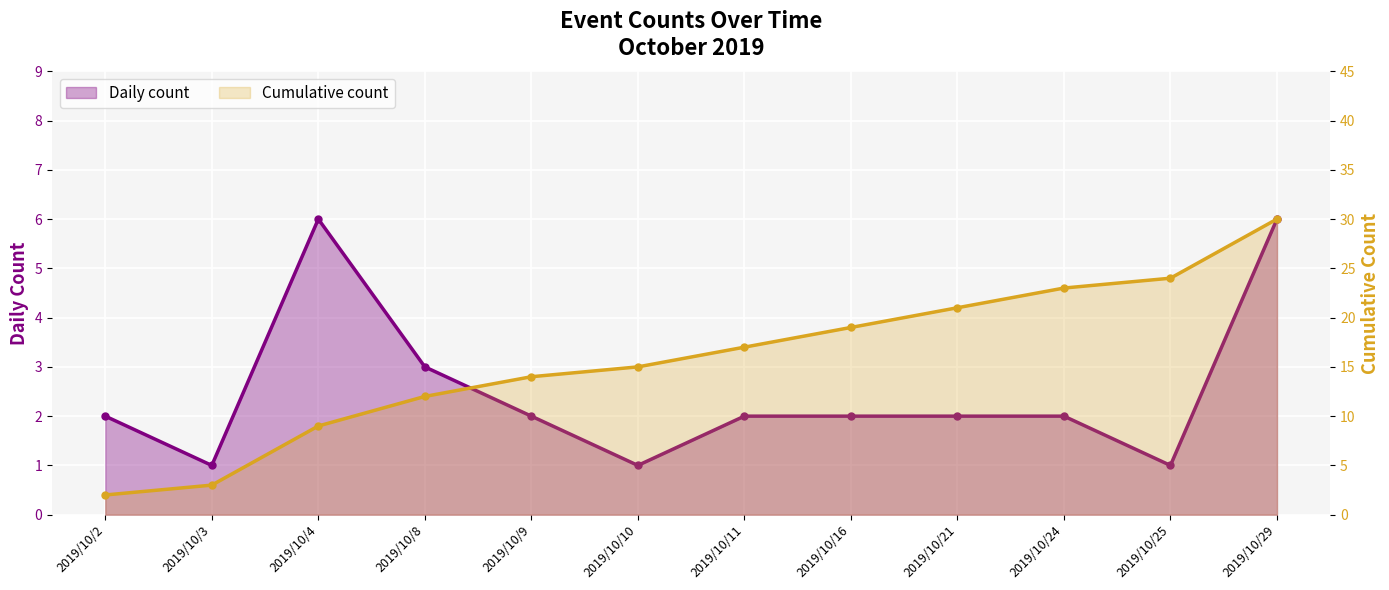

Which has a higher value, 2019/10/2 or 2019/10/8?

2019/10/8